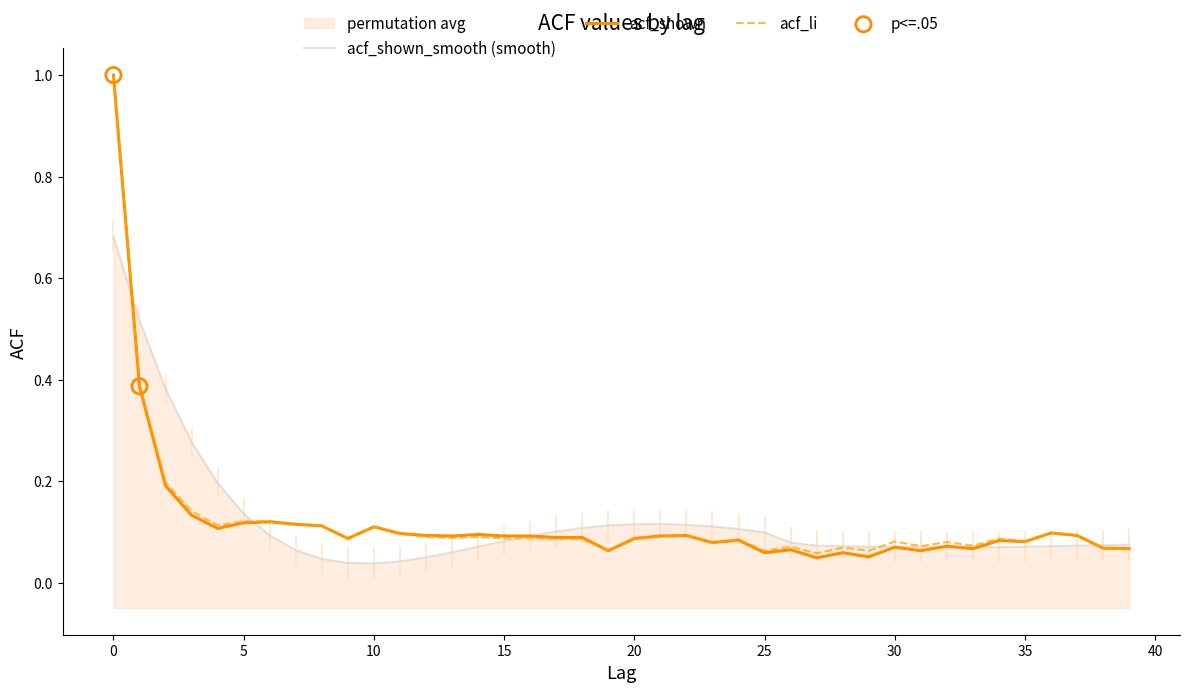

Which series has the largest Y range (max minus min)?

acf_shown